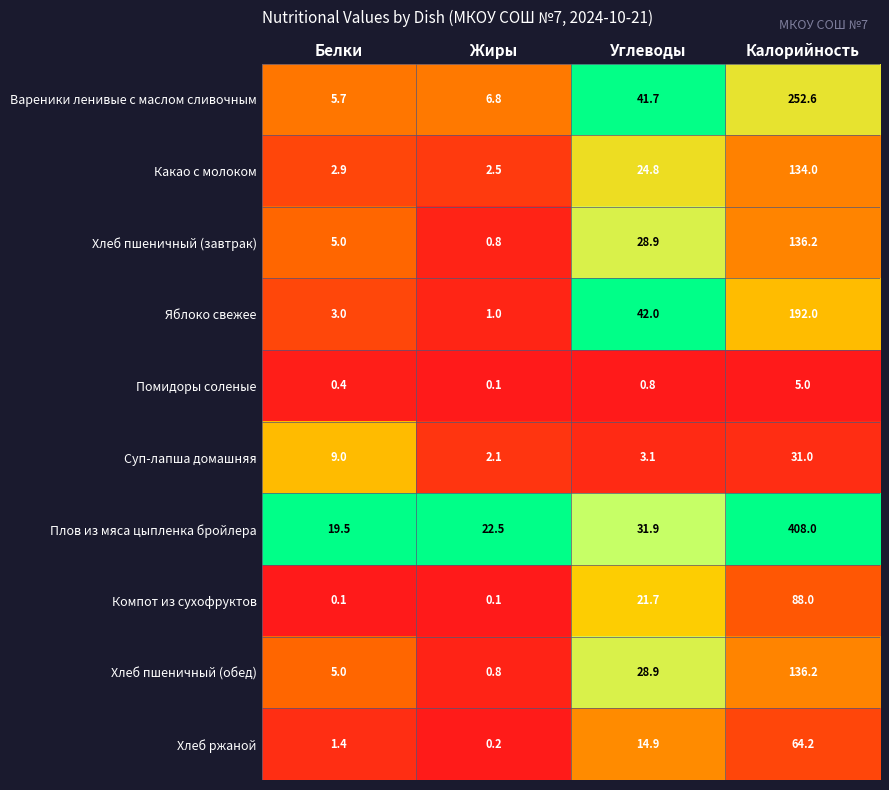

What is the highest value of the Компот из сухофруктов series?

88.0